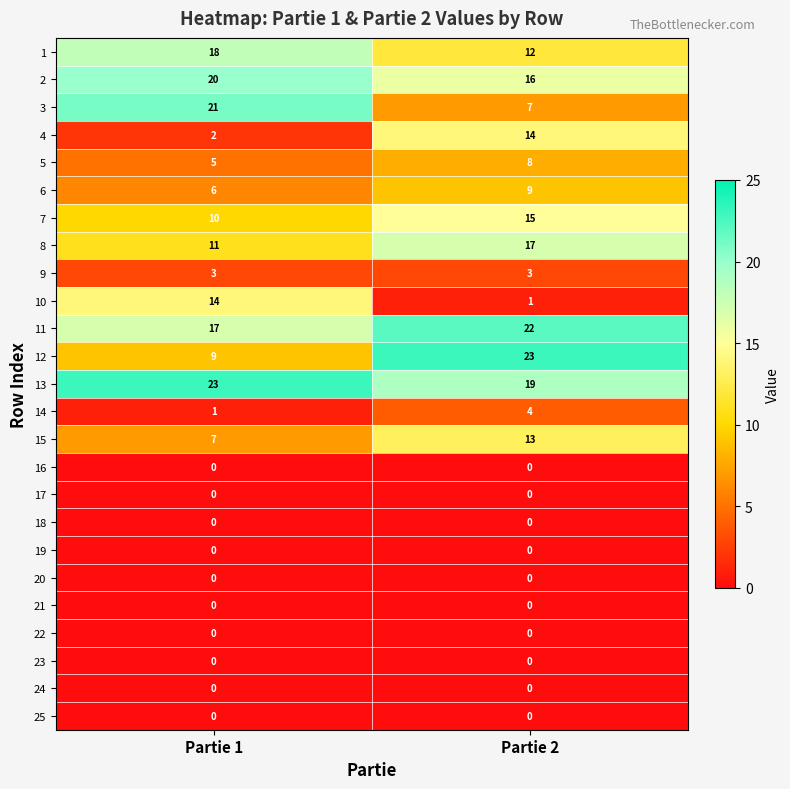

What is the spread (max minus min) of values at Partie 2?

23